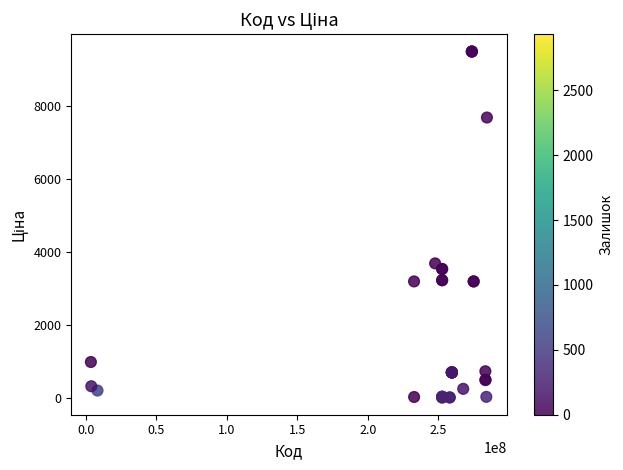

What Y value in the scatter plot is closest to 4752?

3687.1